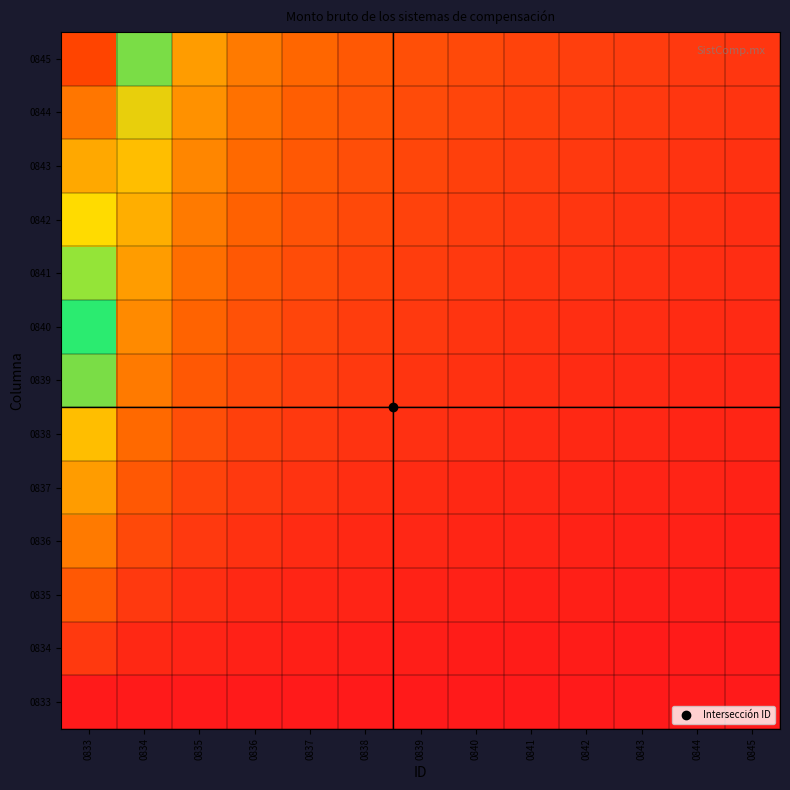

Reading left to right, extract all data points from this chart.

0833: 0833=0.0	0834=0.0	0835=0.0	0836=0.0	0837=0.0	0838=0.0	0839=0.0	0840=0.0	0841=0.0	0842=0.0	0843=0.0	0844=0.0	0845=0.0
0834: 0833=0.1	0834=0.0	0835=0.0	0836=0.0	0837=0.0	0838=0.0	0839=0.0	0840=0.0	0841=0.0	0842=0.0	0843=0.0	0844=0.0	0845=0.0
0835: 0833=0.2	0834=0.1	0835=0.1	0836=0.0	0837=0.0	0838=0.0	0839=0.0	0840=0.0	0841=0.0	0842=0.0	0843=0.0	0844=0.0	0845=0.0
0836: 0833=0.2	0834=0.1	0835=0.1	0836=0.1	0837=0.0	0838=0.0	0839=0.0	0840=0.0	0841=0.0	0842=0.0	0843=0.0	0844=0.0	0845=0.0
0837: 0833=0.3	0834=0.2	0835=0.1	0836=0.1	0837=0.1	0838=0.1	0839=0.0	0840=0.0	0841=0.0	0842=0.0	0843=0.0	0844=0.0	0845=0.0
0838: 0833=0.4	0834=0.2	0835=0.1	0836=0.1	0837=0.1	0838=0.1	0839=0.1	0840=0.1	0841=0.0	0842=0.0	0843=0.0	0844=0.0	0845=0.0
0839: 0833=0.5	0834=0.2	0835=0.2	0836=0.1	0837=0.1	0838=0.1	0839=0.1	0840=0.1	0841=0.1	0842=0.0	0843=0.0	0844=0.0	0845=0.0
0840: 0833=0.6	0834=0.3	0835=0.2	0836=0.1	0837=0.1	0838=0.1	0839=0.1	0840=0.1	0841=0.1	0842=0.1	0843=0.1	0844=0.0	0845=0.0
0841: 0833=0.7	0834=0.3	0835=0.2	0836=0.2	0837=0.1	0838=0.1	0839=0.1	0840=0.1	0841=0.1	0842=0.1	0843=0.1	0844=0.1	0845=0.1
0842: 0833=0.8	0834=0.4	0835=0.2	0836=0.2	0837=0.1	0838=0.1	0839=0.1	0840=0.1	0841=0.1	0842=0.1	0843=0.1	0844=0.1	0845=0.1
0843: 0833=0.8	0834=0.4	0835=0.3	0836=0.2	0837=0.2	0838=0.1	0839=0.1	0840=0.1	0841=0.1	0842=0.1	0843=0.1	0844=0.1	0845=0.1
0844: 0833=0.9	0834=0.5	0835=0.3	0836=0.2	0837=0.2	0838=0.2	0839=0.1	0840=0.1	0841=0.1	0842=0.1	0843=0.1	0844=0.1	0845=0.1
0845: 0833=1.0	0834=0.5	0835=0.3	0836=0.2	0837=0.2	0838=0.2	0839=0.1	0840=0.1	0841=0.1	0842=0.1	0843=0.1	0844=0.1	0845=0.1